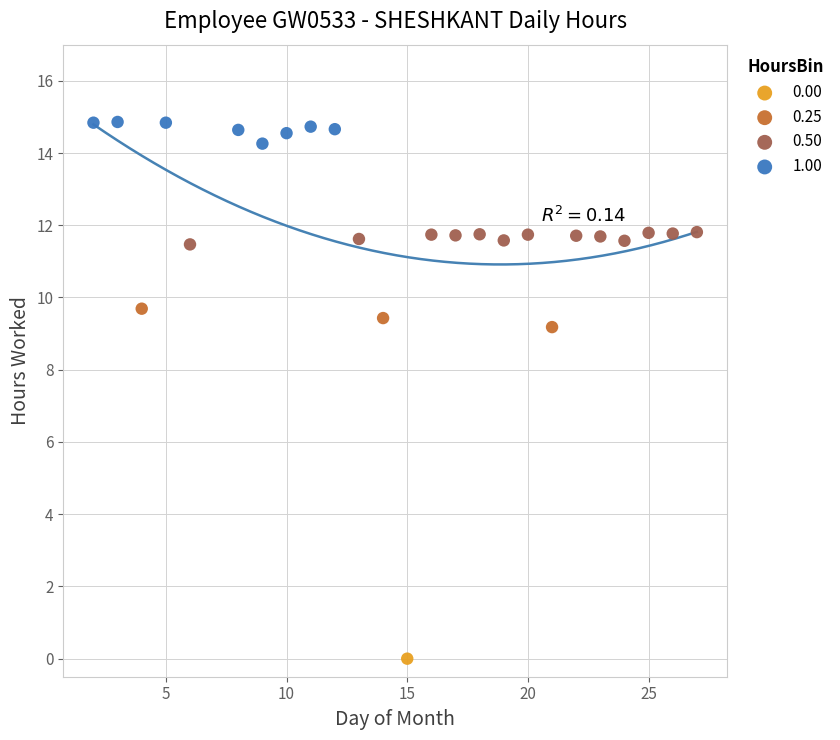

Which series contains the lowest Y value?

0.00